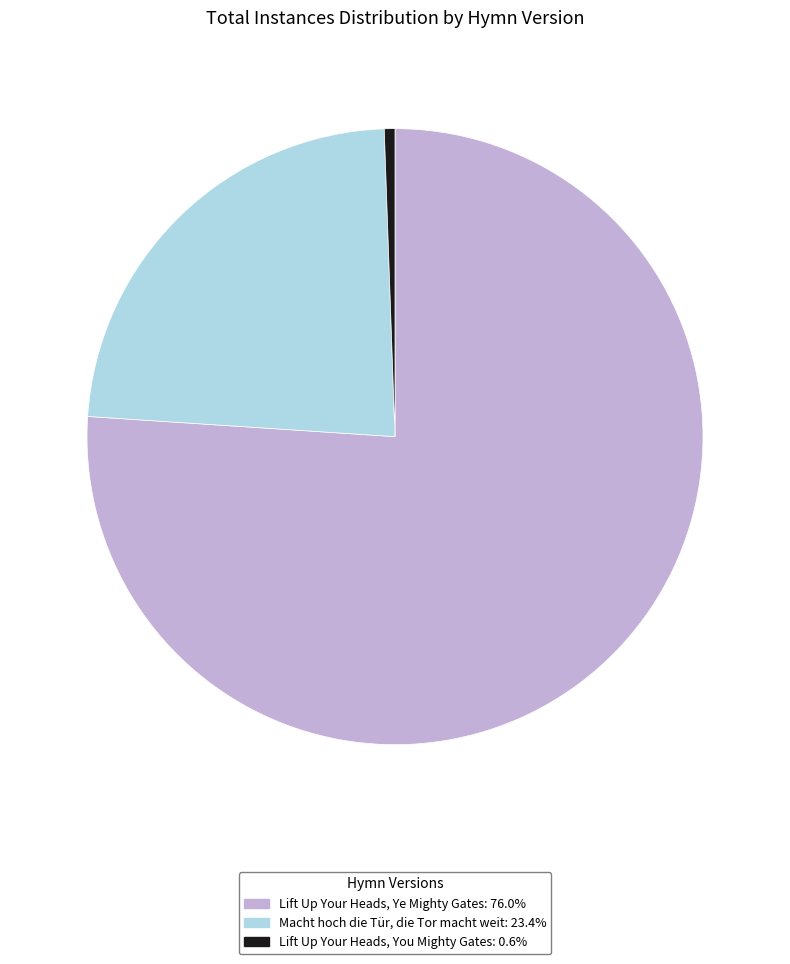

True or false: Lift Up Your Heads, You Mighty Gates accounts for 1% of the total.

True